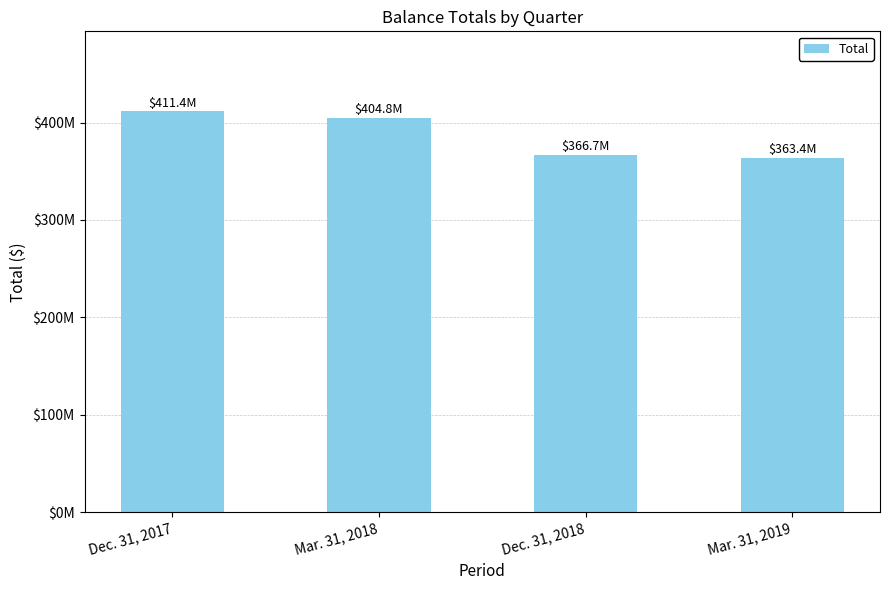

Which category has the lowest value across all series?

Mar. 31, 2019